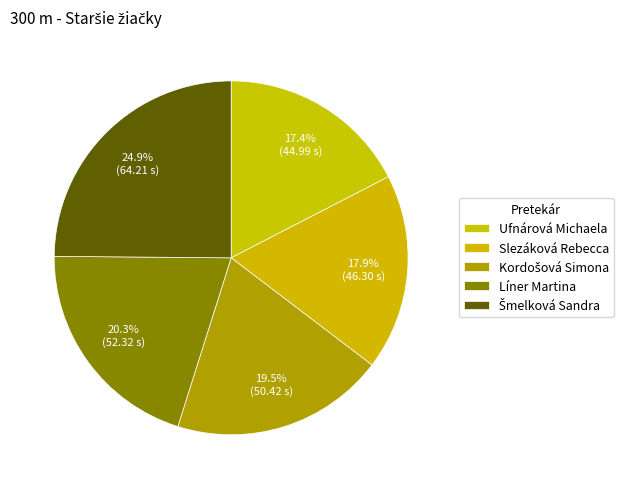

To the nearest percent, what is the combined percentage of Šmelková Sandra and Slezáková Rebecca?

43%